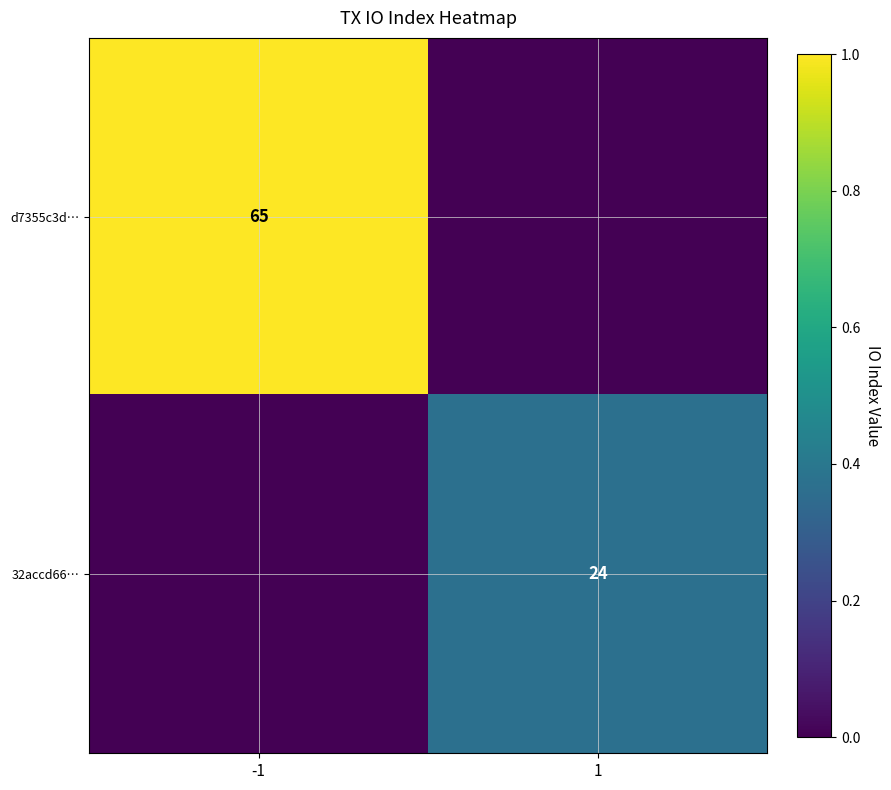

Which label corresponds to the largest value in the chart?

-1